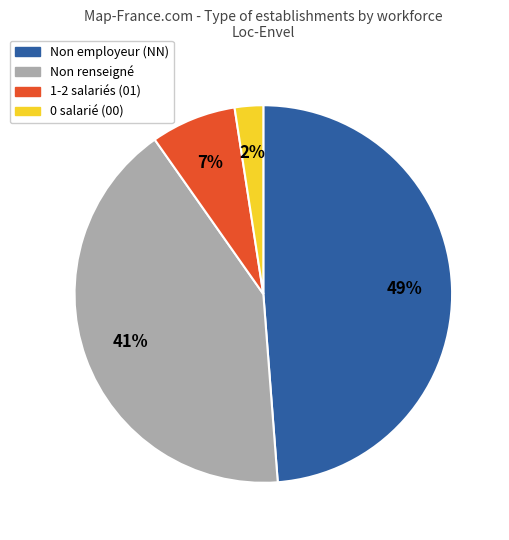

To the nearest percent, what is the average slice percentage?

25%